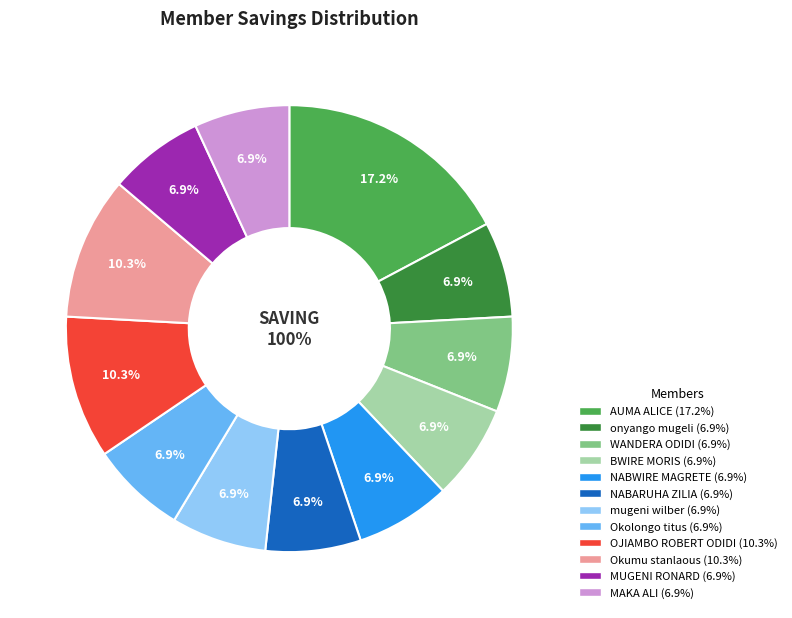

How many slices are in this pie chart?

12